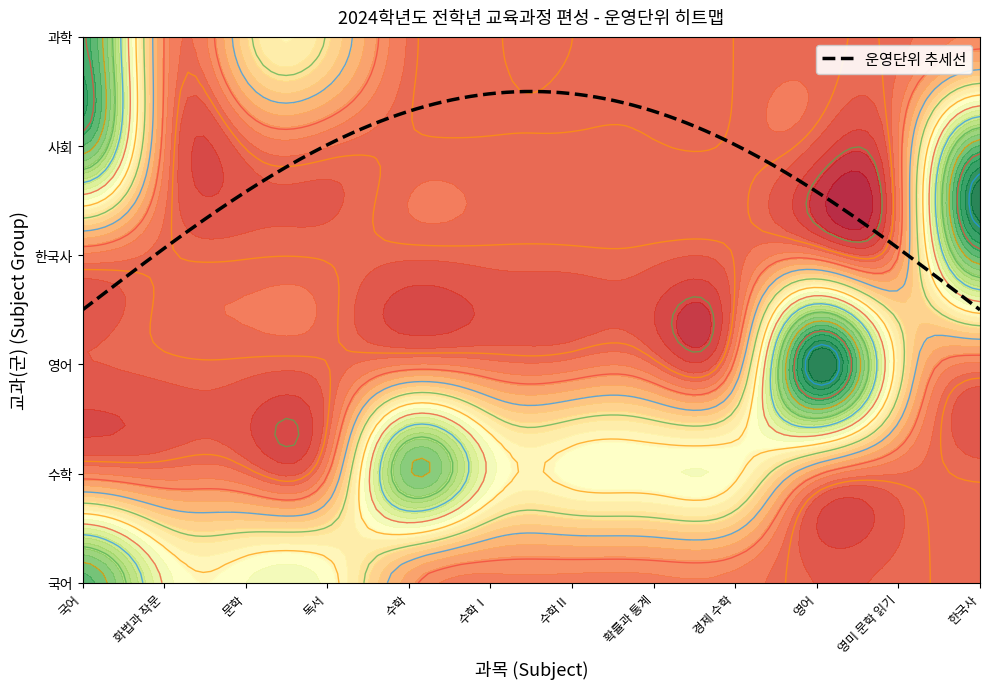

Is it true that 사회 equals 0 at 경제 수학?

True